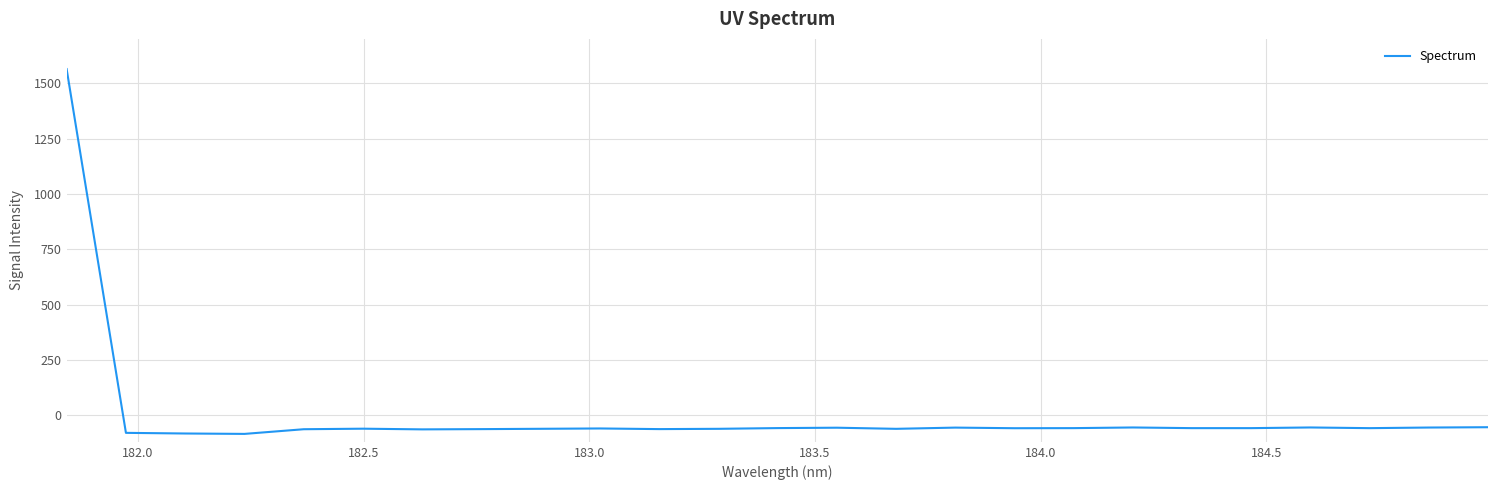

What is the difference between the maximum and minimum values?

1647.8